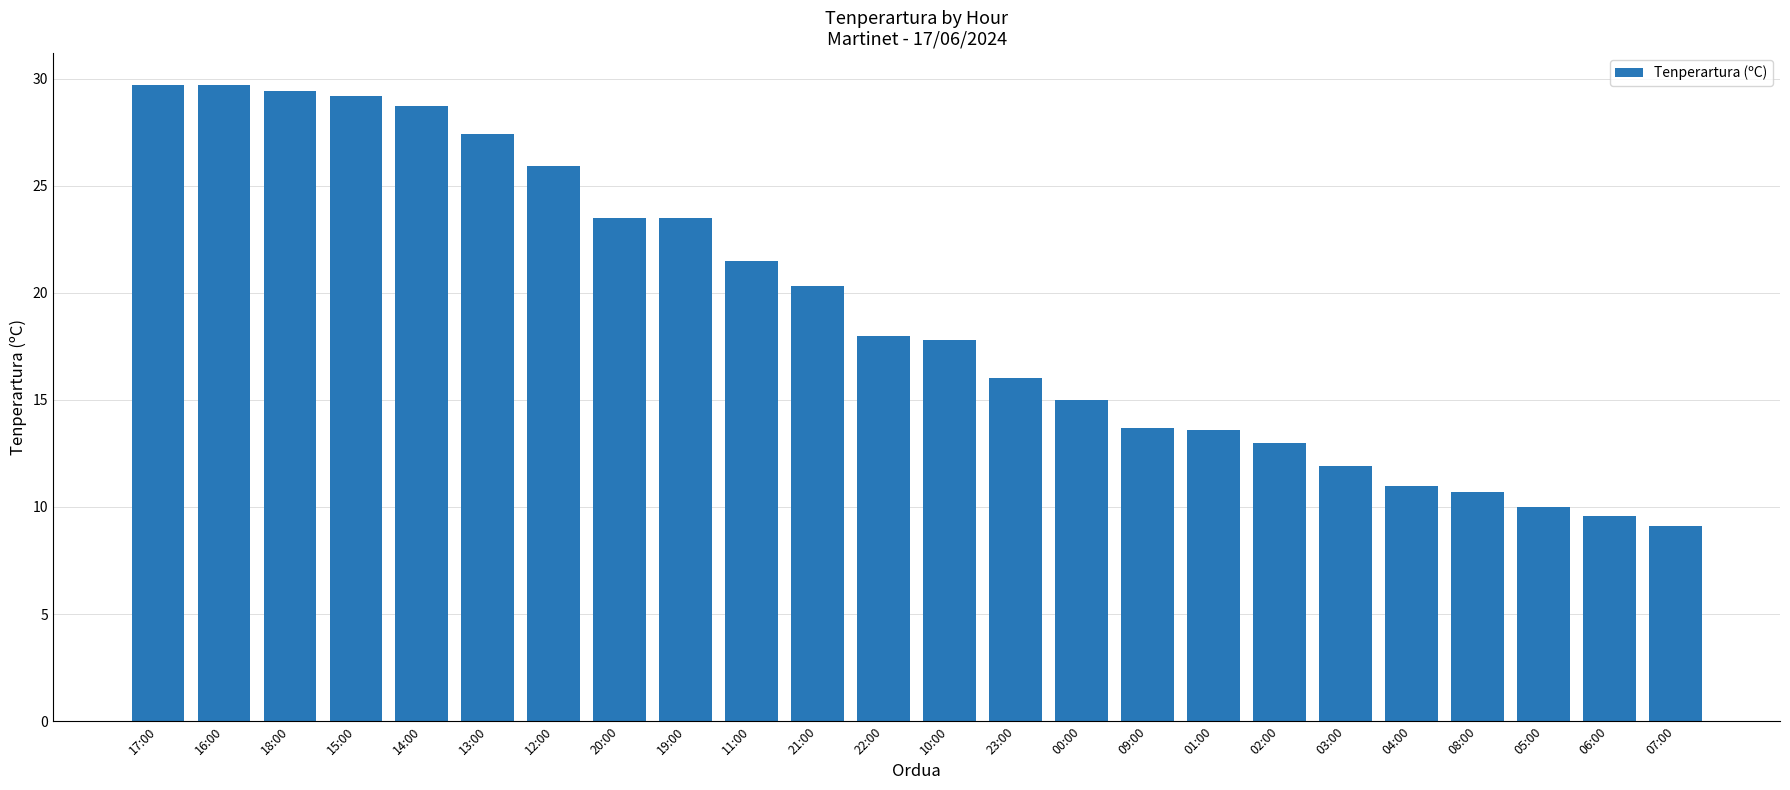

What is the change in value from 09:00 to 08:00?

-3.0